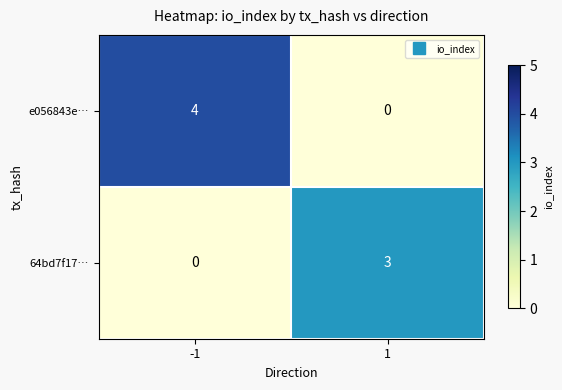

How many series are shown in this chart?

2